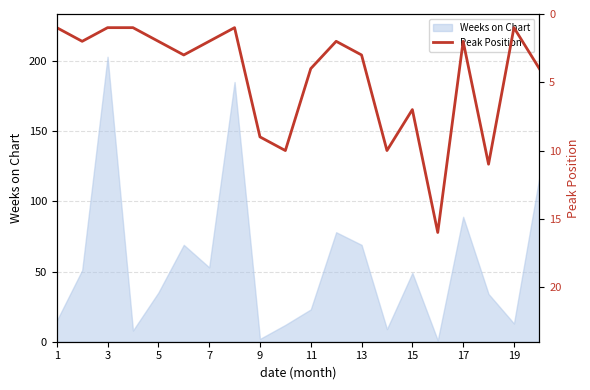

The Weeks on Chart series shows 60 at 17. True or false?

False